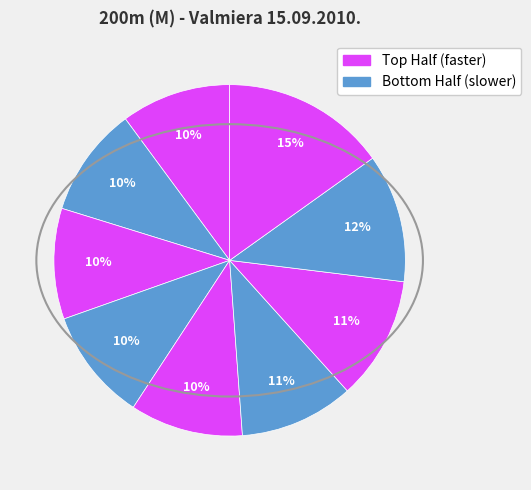

Count the number of slices in the pie.

9